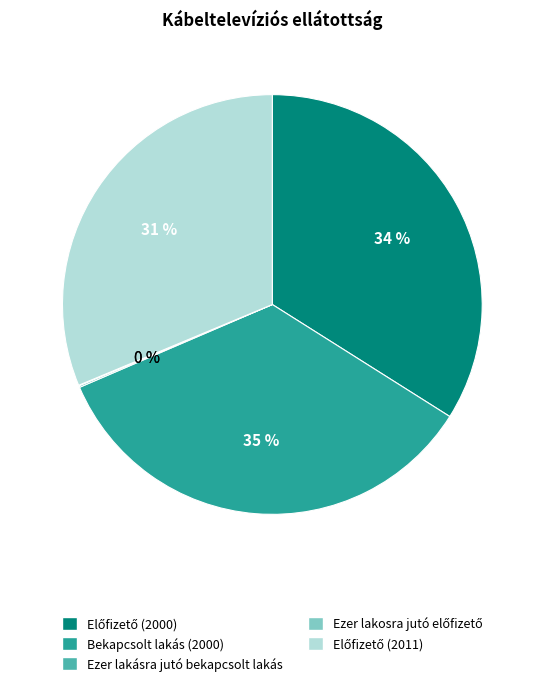

To the nearest percent, what is the difference between the largest and smallest slice percentages?

35%